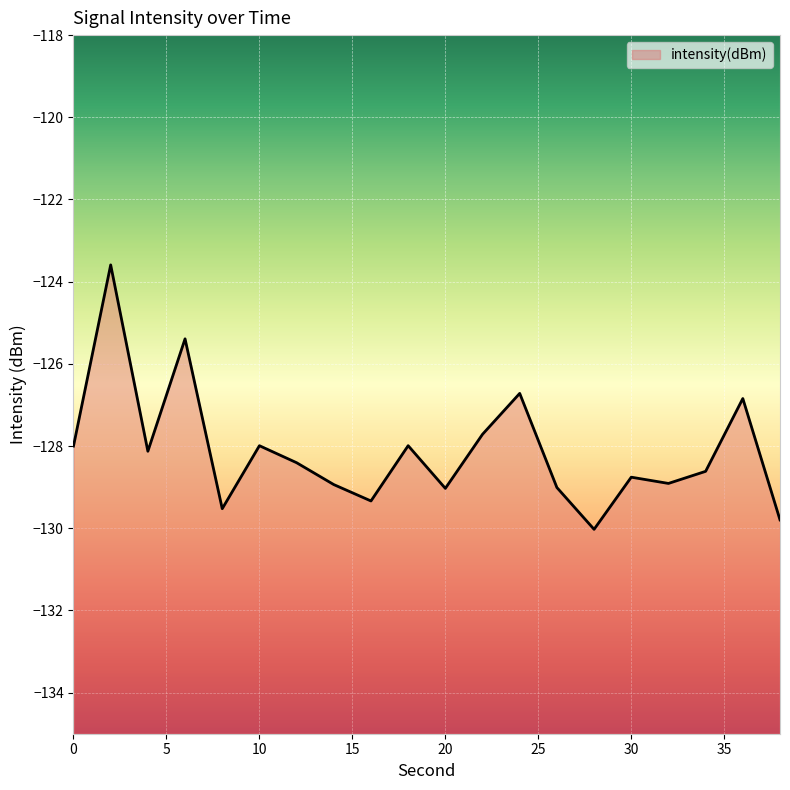

At which category does the data reach its first local peak?

2